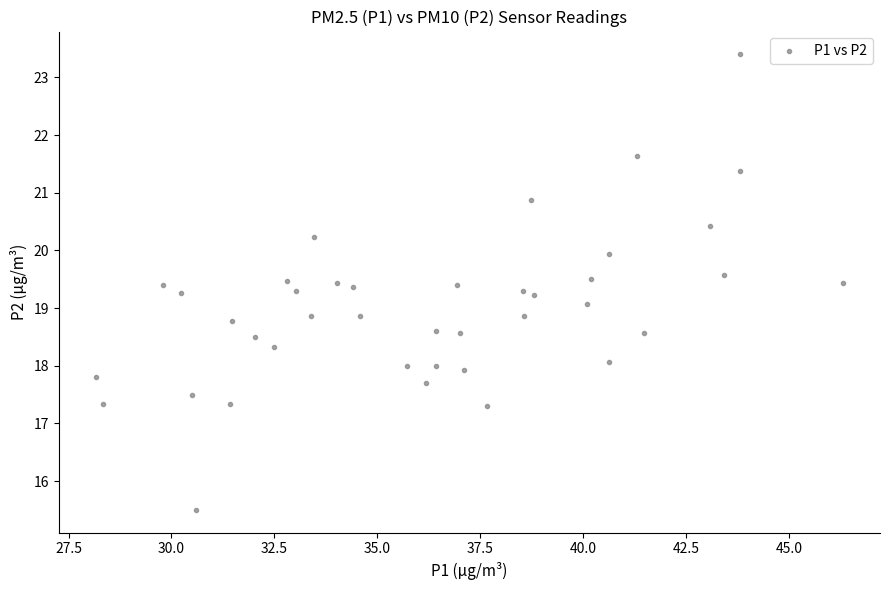

What is the range of Y values (max minus min)?

7.9